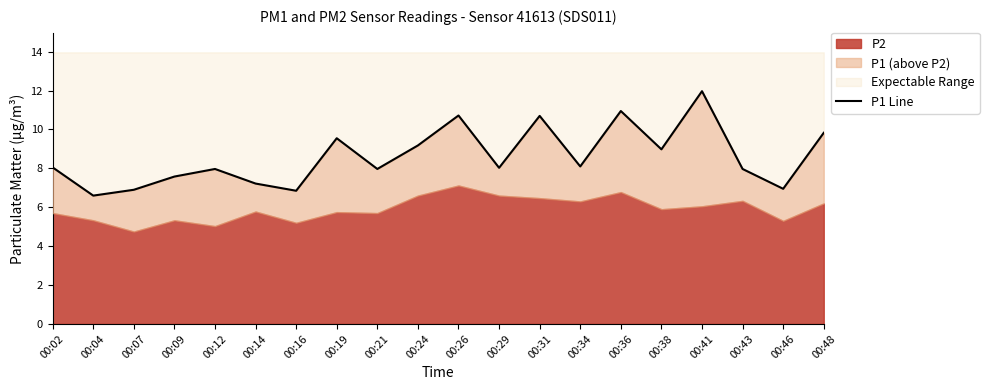

What is the sum of all values?

172.1